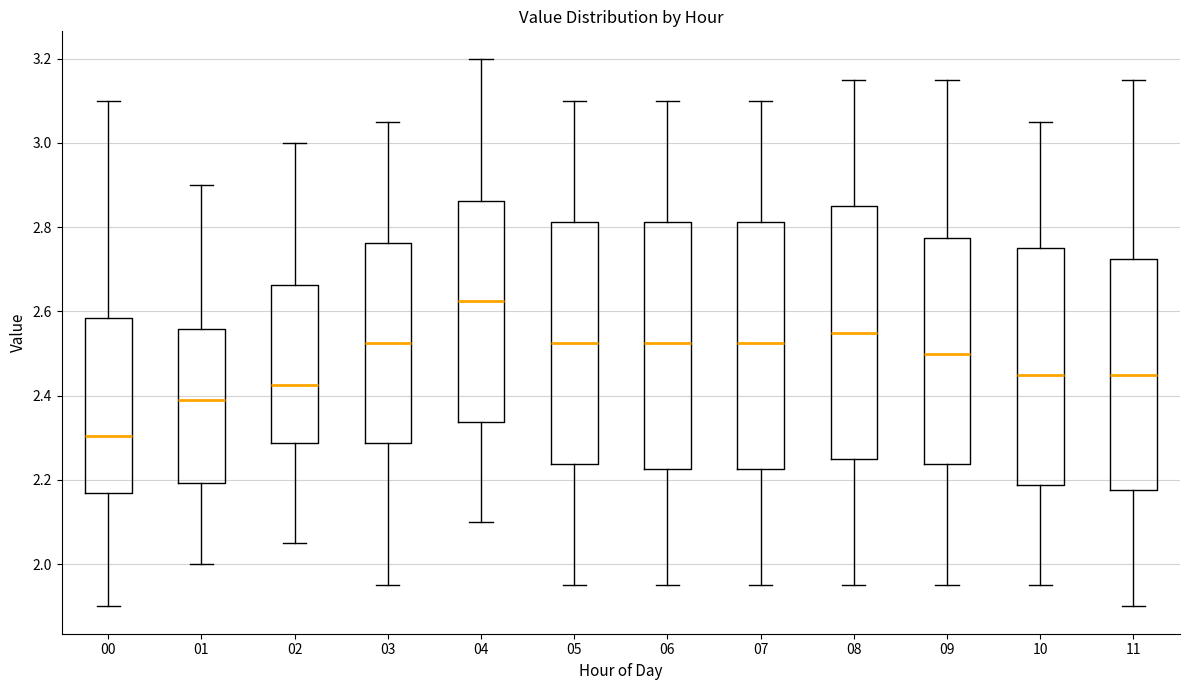

Reading left to right, read every box against the y-axis: the position of its median line, the range the box covers, and the ends of its whiskers. The values are not printed on the chart, so give them approximately, as read against the axis.

00: median 2.30, box 2.18 to 2.58, whiskers 1.90 to 3.10
01: median 2.40, box 2.20 to 2.56, whiskers 2.00 to 2.90
02: median 2.42, box 2.28 to 2.66, whiskers 2.06 to 3.00
03: median 2.52, box 2.28 to 2.76, whiskers 1.96 to 3.06
04: median 2.62, box 2.34 to 2.86, whiskers 2.10 to 3.20
05: median 2.52, box 2.24 to 2.82, whiskers 1.96 to 3.10
06: median 2.52, box 2.22 to 2.82, whiskers 1.96 to 3.10
07: median 2.52, box 2.22 to 2.82, whiskers 1.96 to 3.10
08: median 2.56, box 2.26 to 2.86, whiskers 1.96 to 3.16
09: median 2.50, box 2.24 to 2.78, whiskers 1.96 to 3.16
10: median 2.46, box 2.18 to 2.76, whiskers 1.96 to 3.06
11: median 2.46, box 2.18 to 2.72, whiskers 1.90 to 3.16